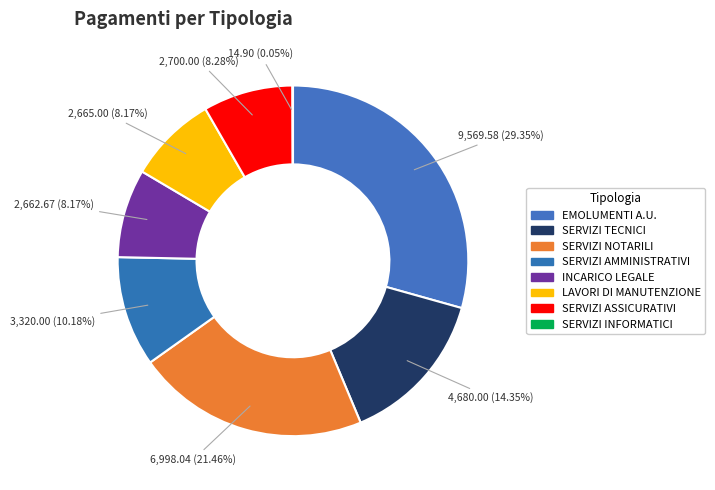

Between 6,998.04 (21.46%) and 4,680.00 (14.35%), which is larger?

6,998.04 (21.46%)